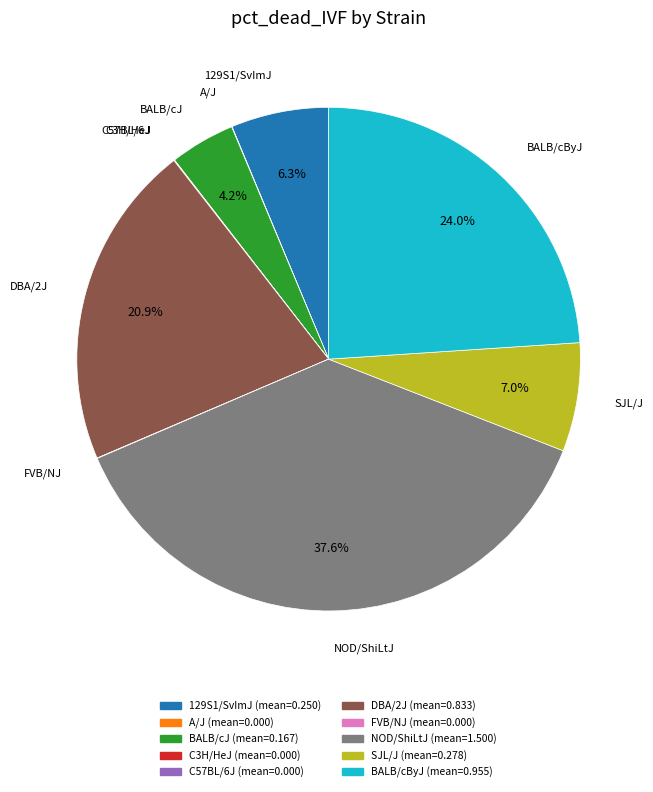

Combined, what portion of the pie is BALB/cByJ and NOD/ShiLtJ?

61.6%